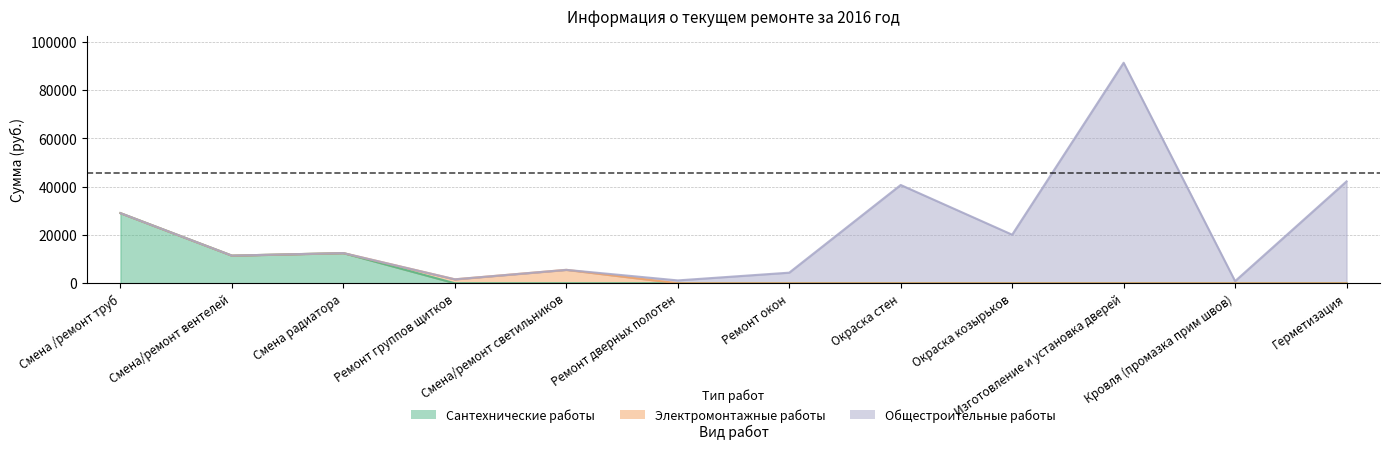

How many interior local peaks does the Общестроительные работы series have?

2